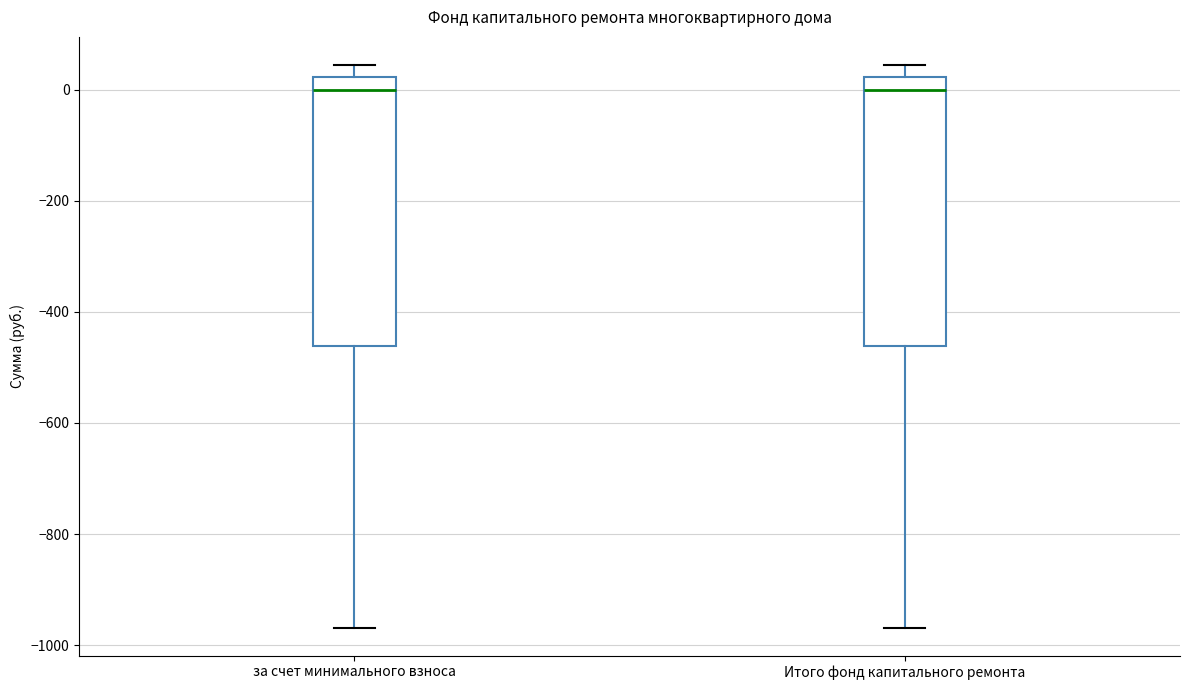

Reading left to right, transcribe this box plot: for each box, give where its median line is, the range the box spans, and where its two whiskers end, as read against the y-axis. The values are not printed on the chart, so give them approximately, as read against the axis.

за счет минимального взноса: median 0, box -460 to 20, whiskers -960 to 40
Итого фонд капитального ремонта: median 0, box -460 to 20, whiskers -960 to 40